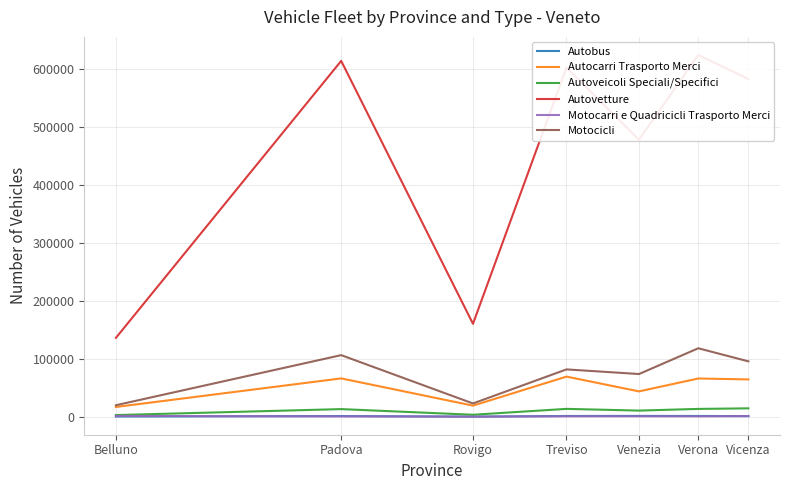

In Motocicli, how many points are lower than both neighbors (excluding endpoints)?

2